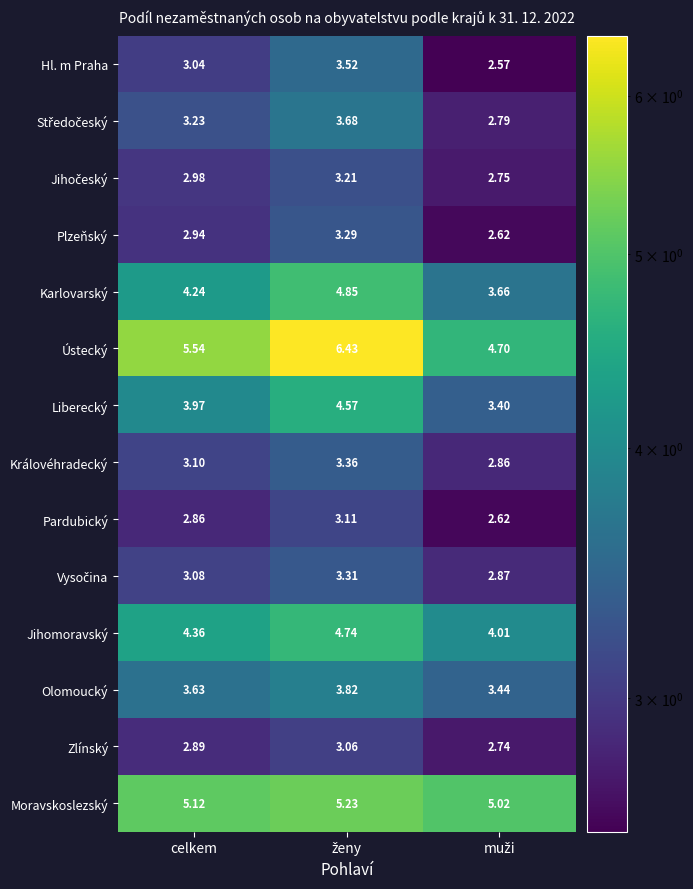

Which series has the widest spread of values?

Ústecký